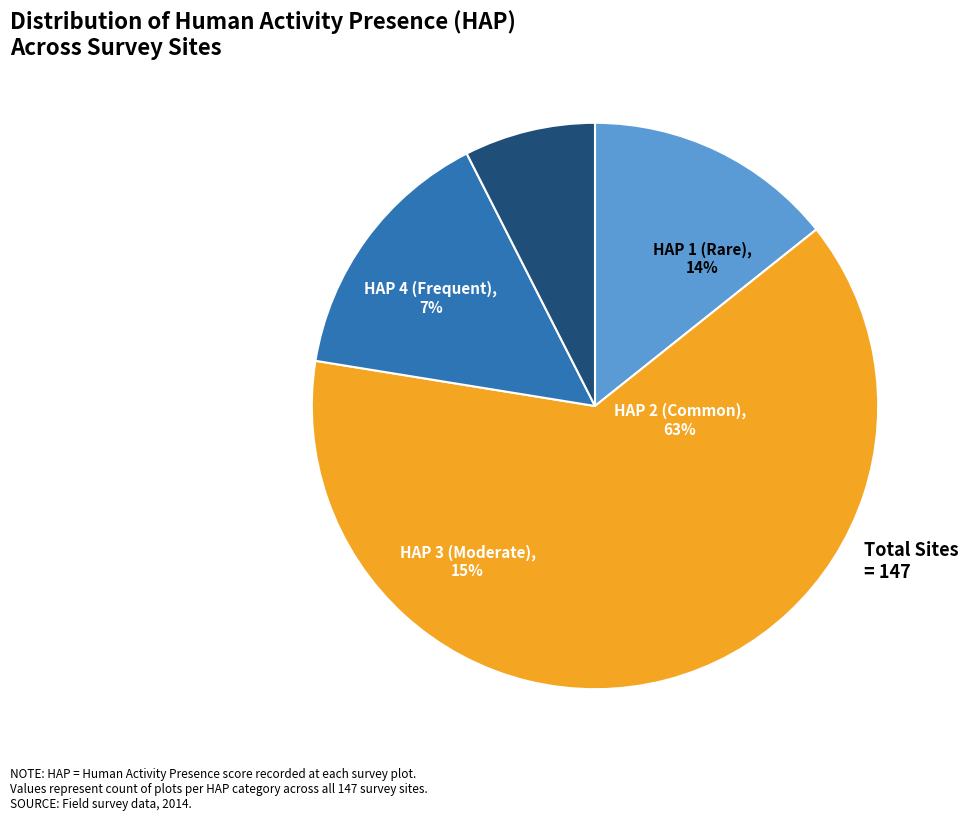

To the nearest percent, what percentage of the pie is HAP=2?

63%